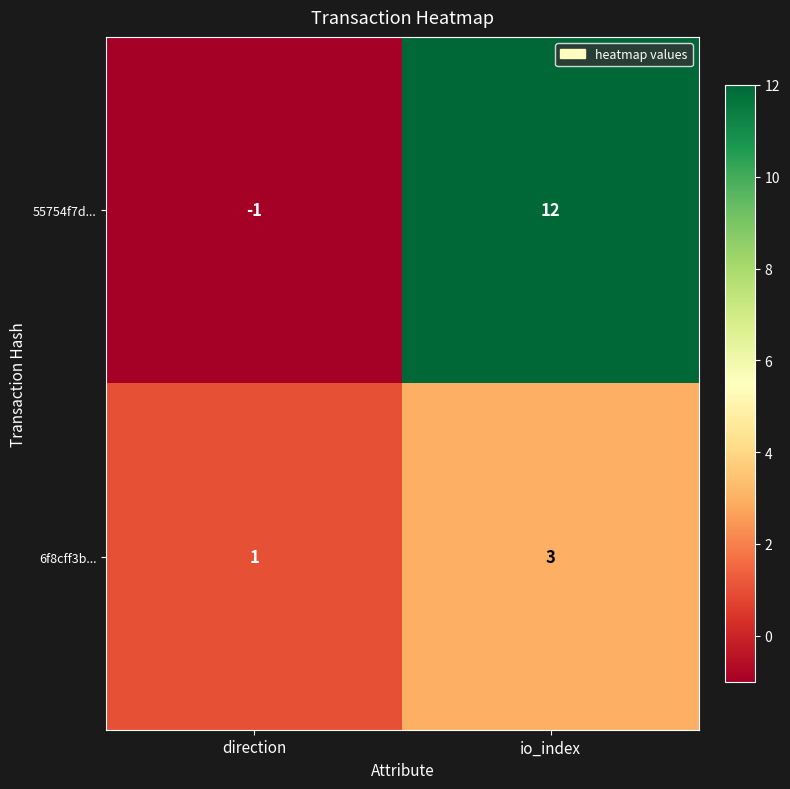

At which category does the chart reach its peak across all series?

io_index